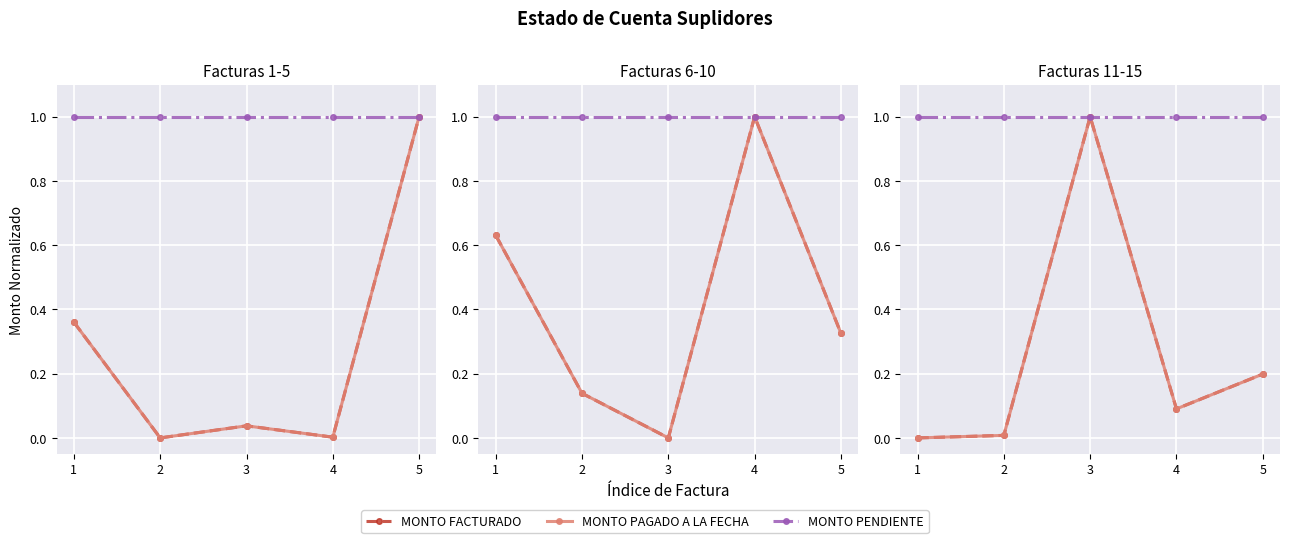

True or false: MONTO FACTURADO has a value of -0.4 at 1.

False